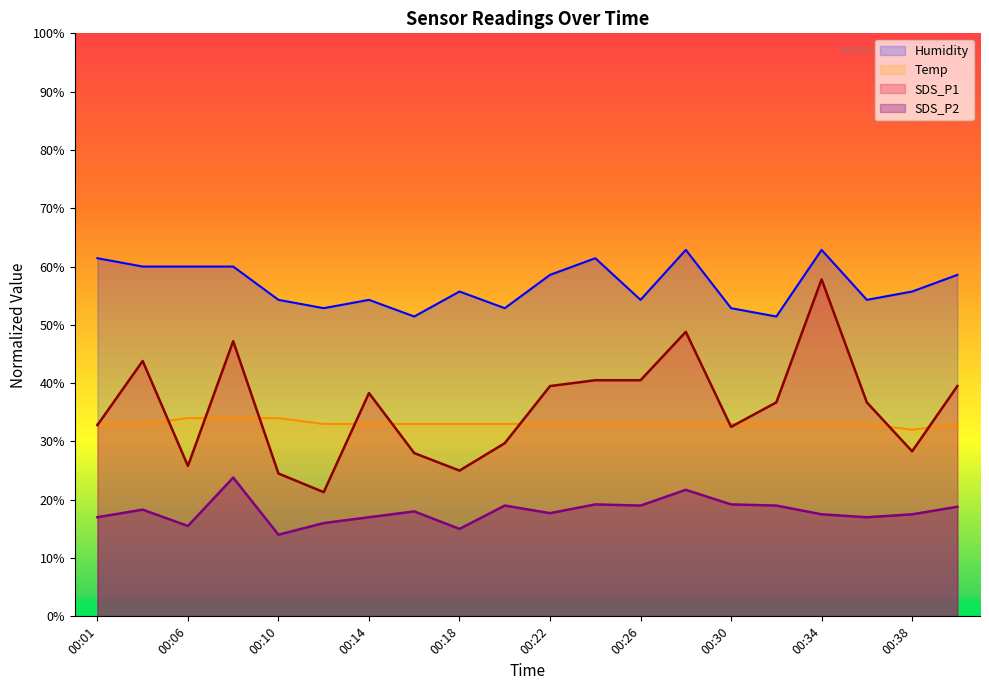

What is the total value across all series at 00:28?

166.4